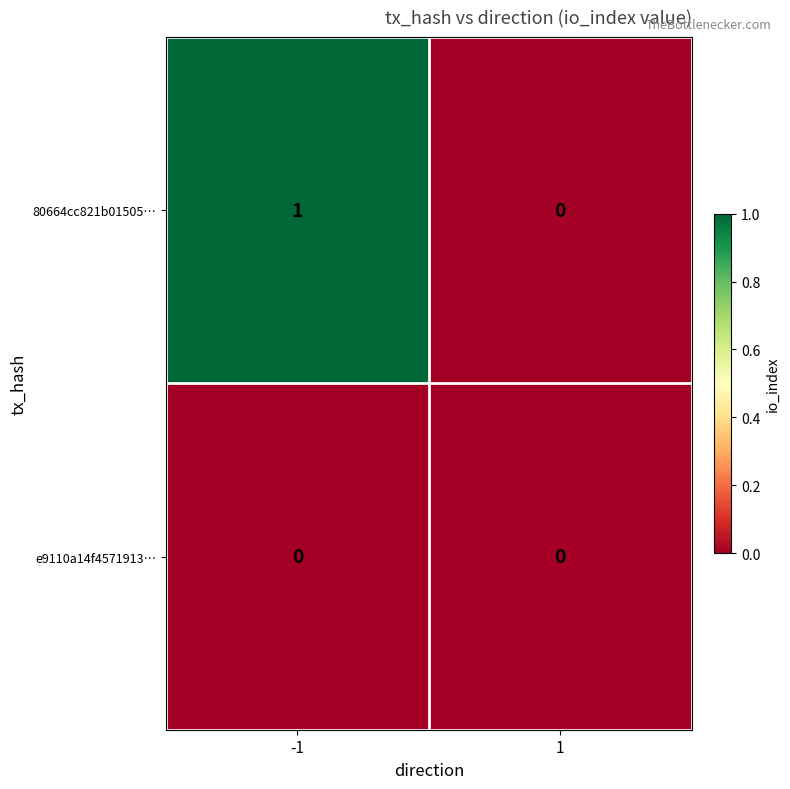

Which series has the largest total across all categories?

80664cc821b01505…